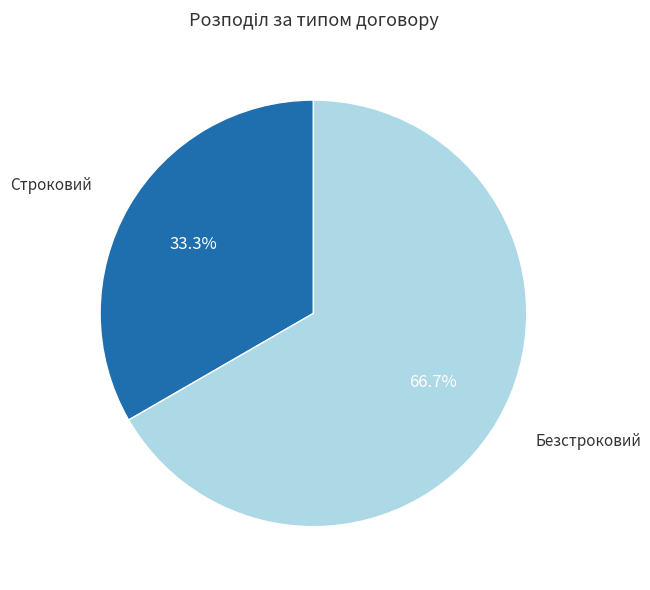

The Строковий slice represents 33% of the pie. True or false?

True